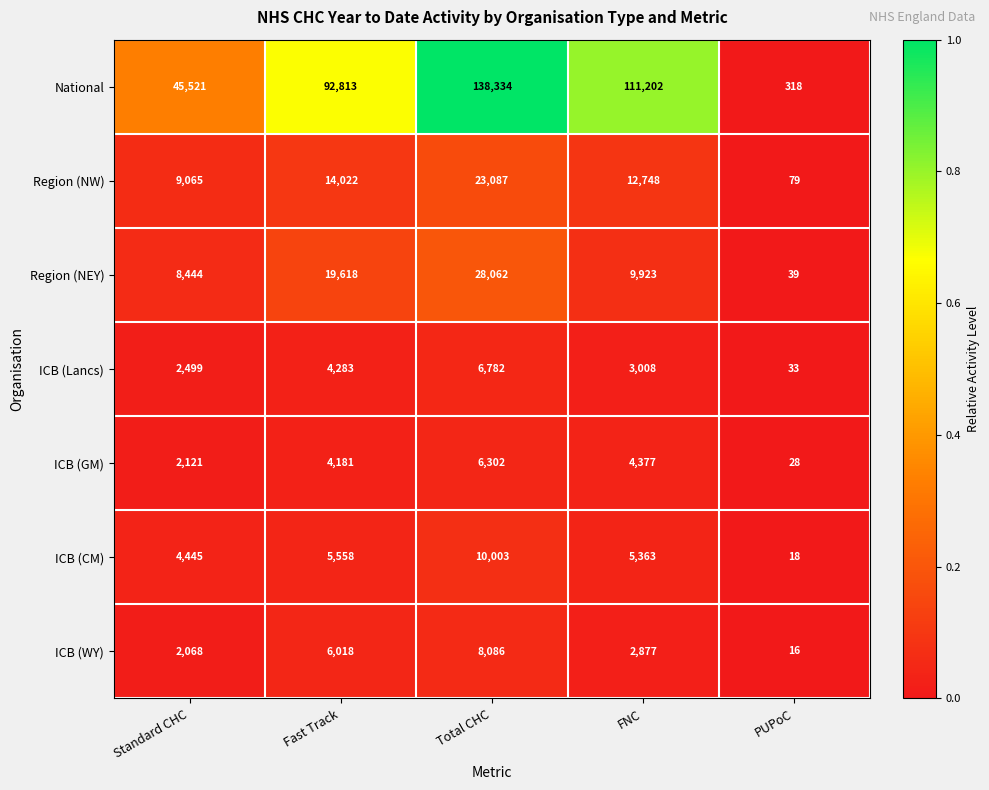

Is it true that Region (NW) equals 79 at PUPoC?

True